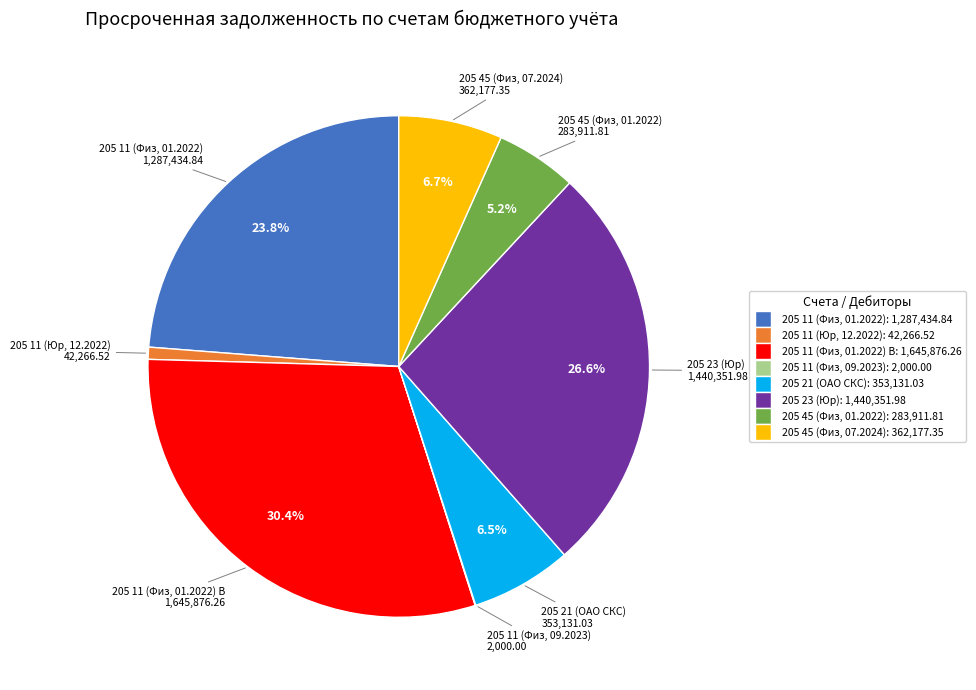

Is there any slice that represents more than half of the pie?

No